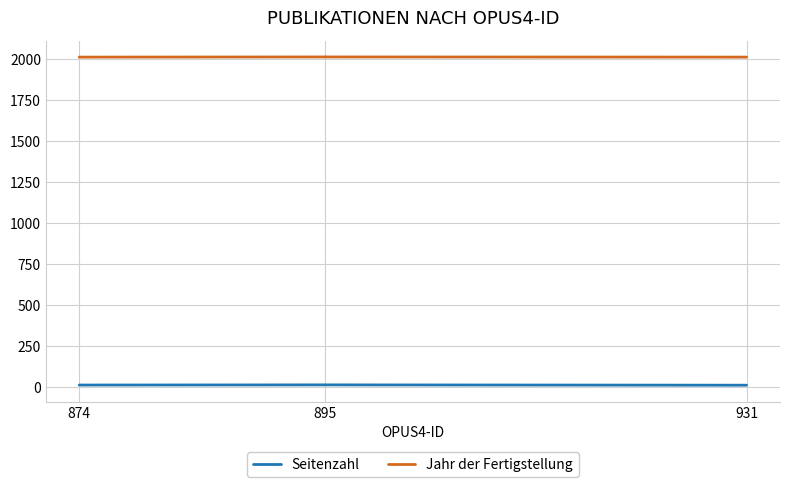

What is the average value of the Jahr der Fertigstellung series?

2013